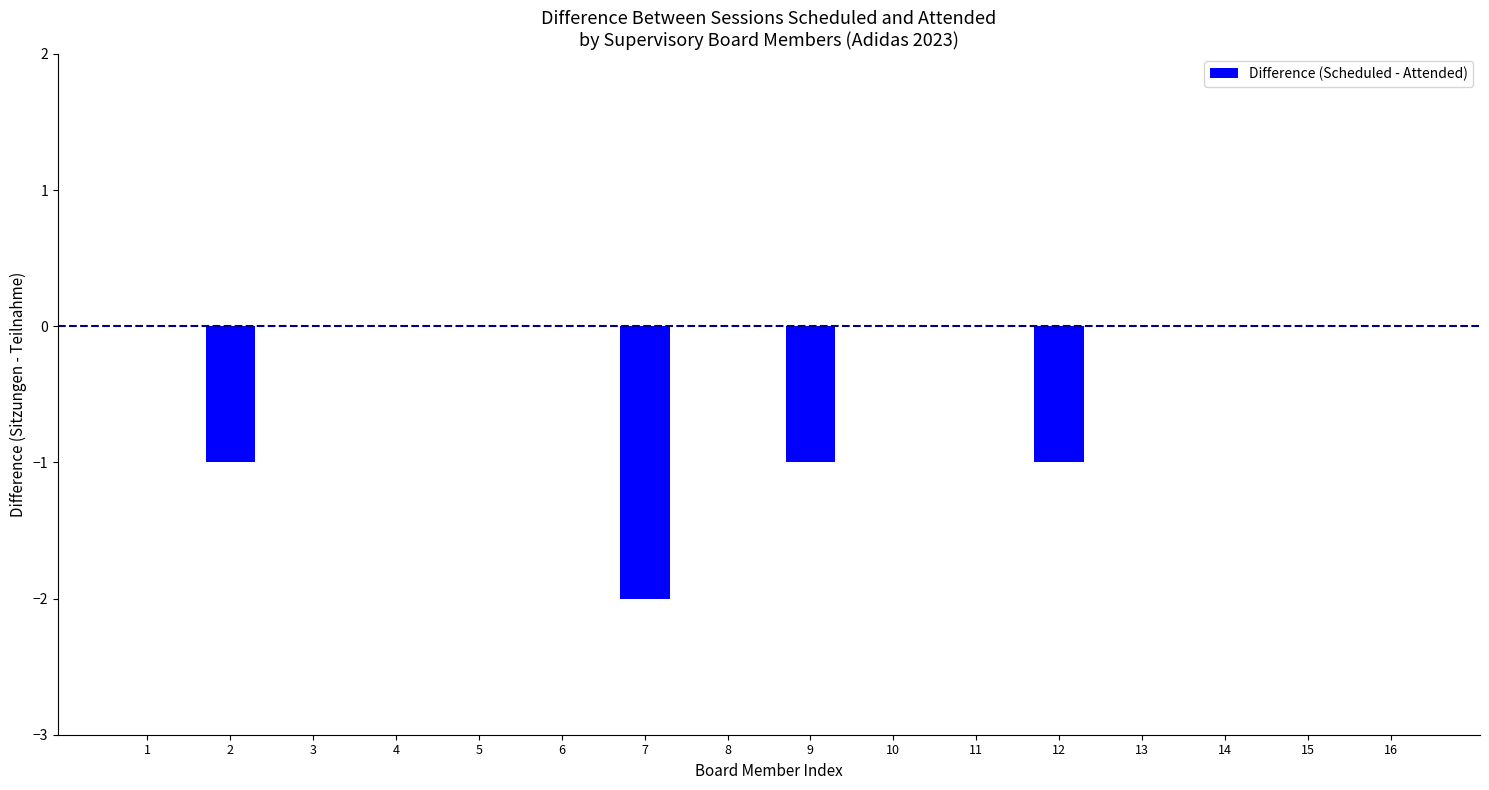

What is the sum of all values?

-5